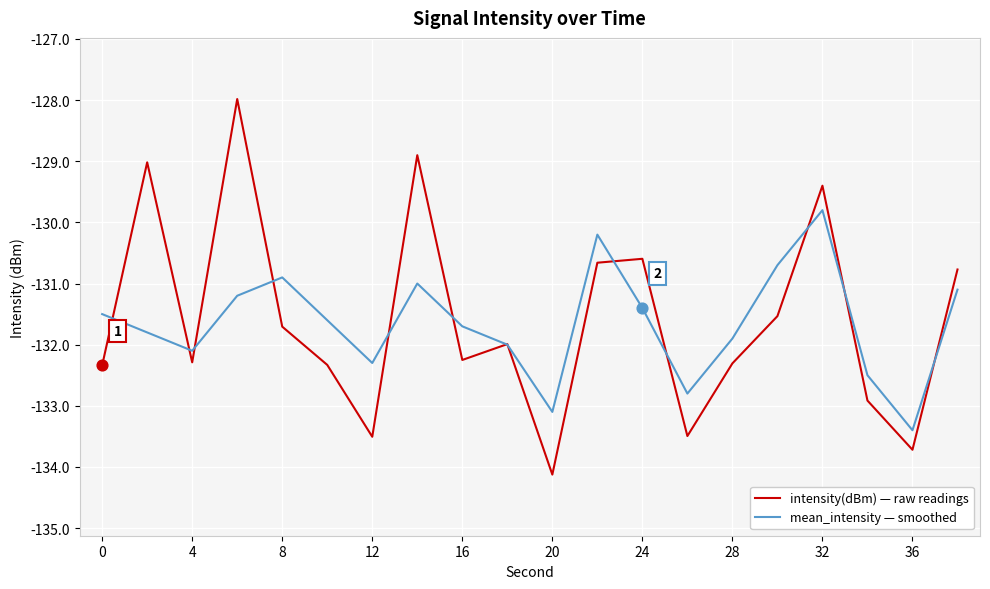

Which series has the largest range (max minus min)?

intensity(dBm) — raw readings